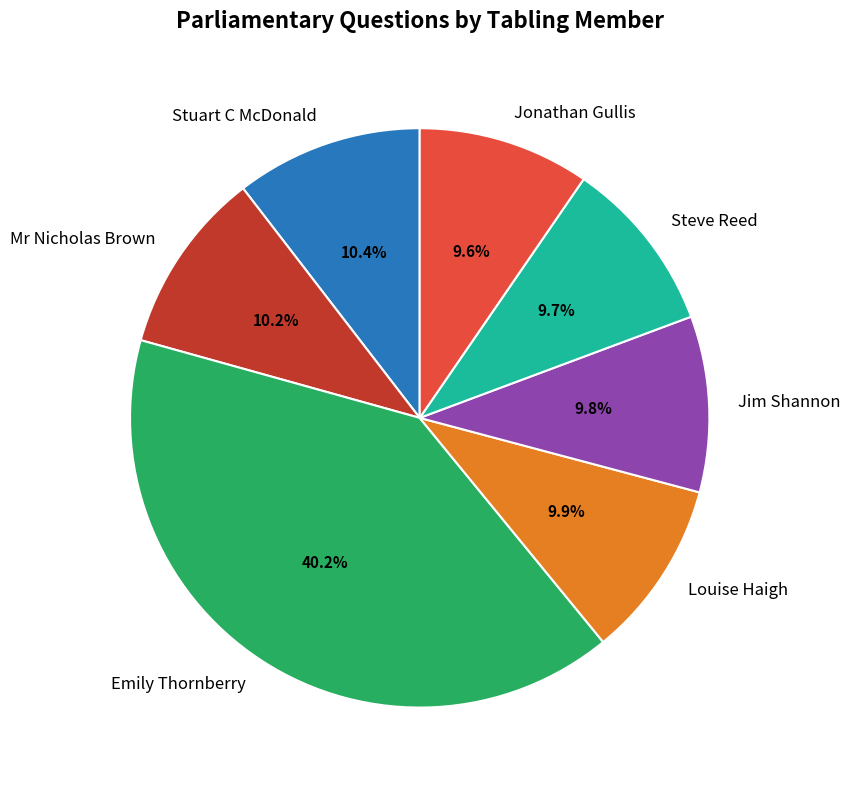

Does Stuart C McDonald account for over 50% of the chart?

No